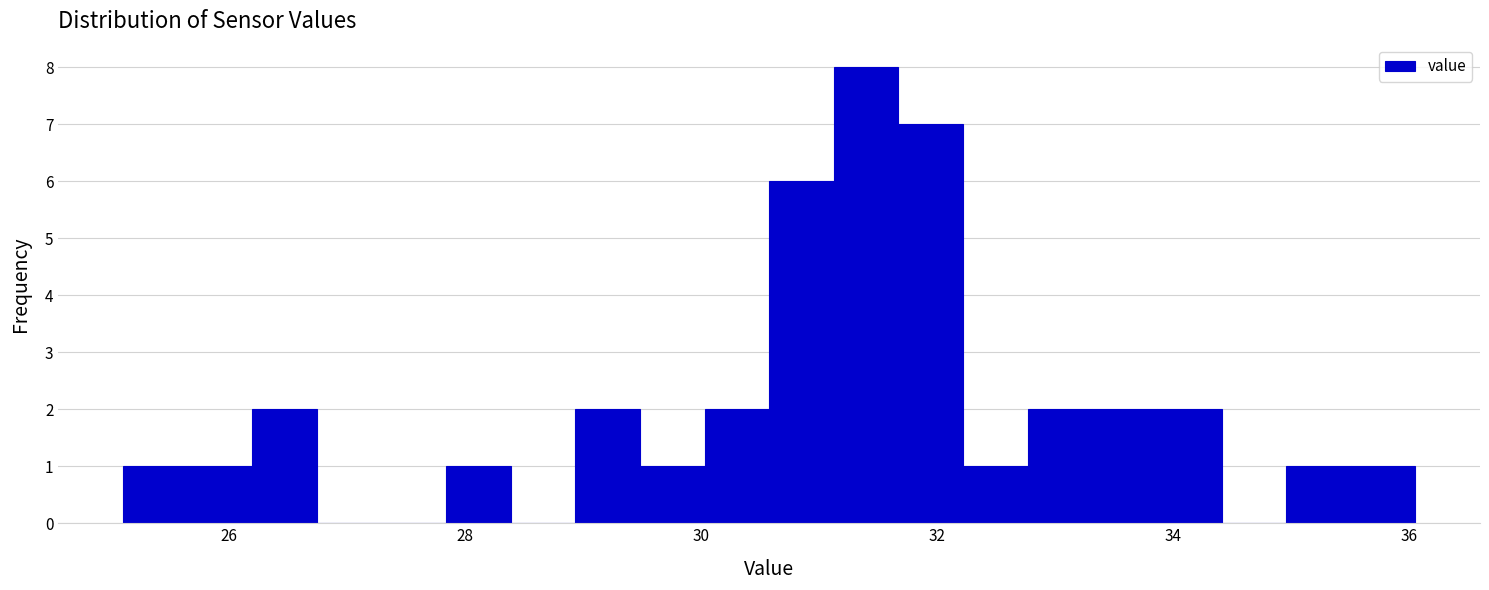

Around what value on the x-axis is the tallest bar? Give the approximate position of its centre, as read against the axis.

31.4